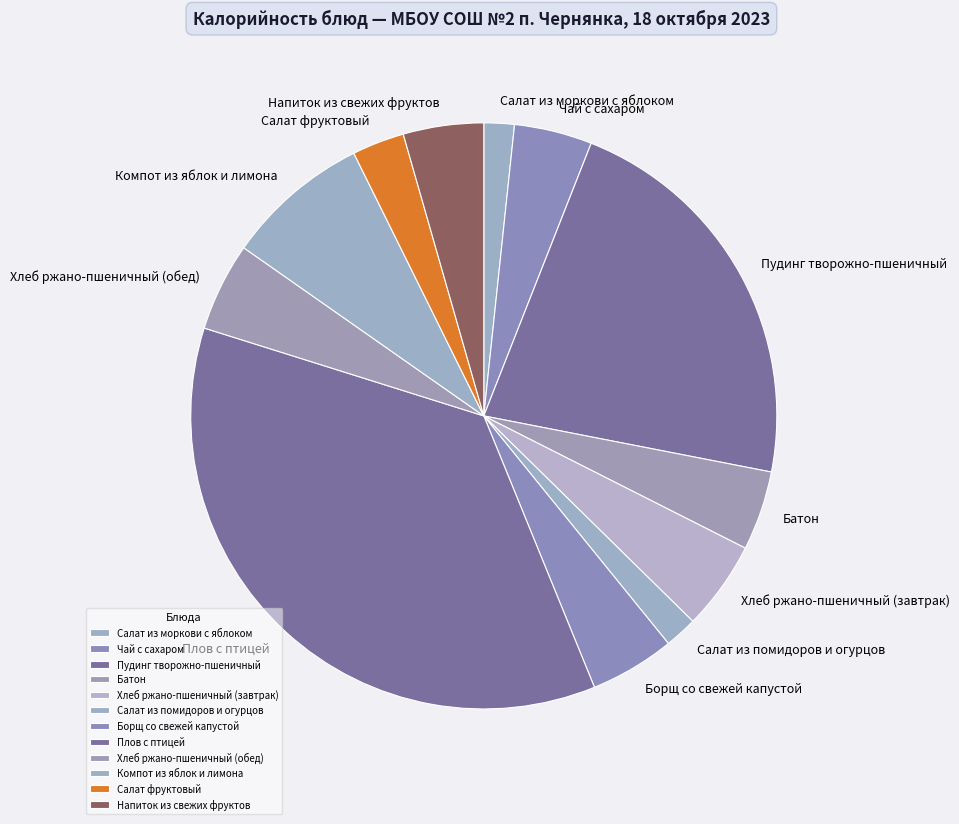

Do Плов с птицей and Пудинг творожно-пшеничный together represent more than half of the pie?

Yes